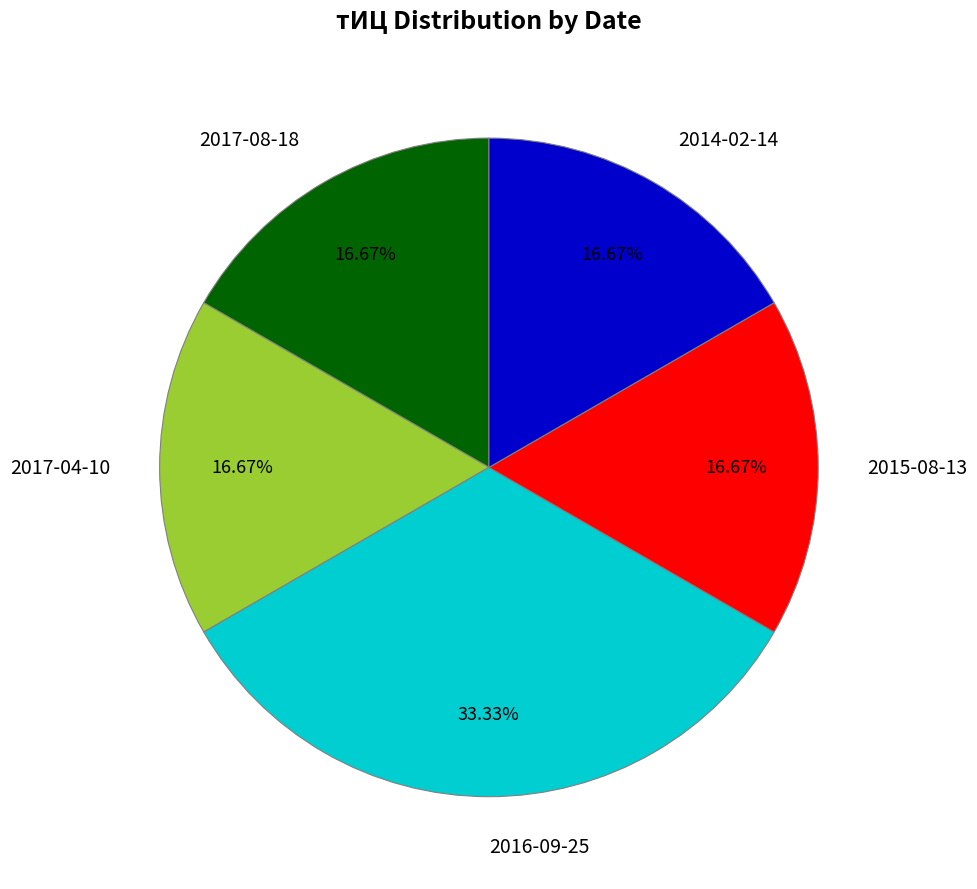

How many segments does this pie chart have?

5